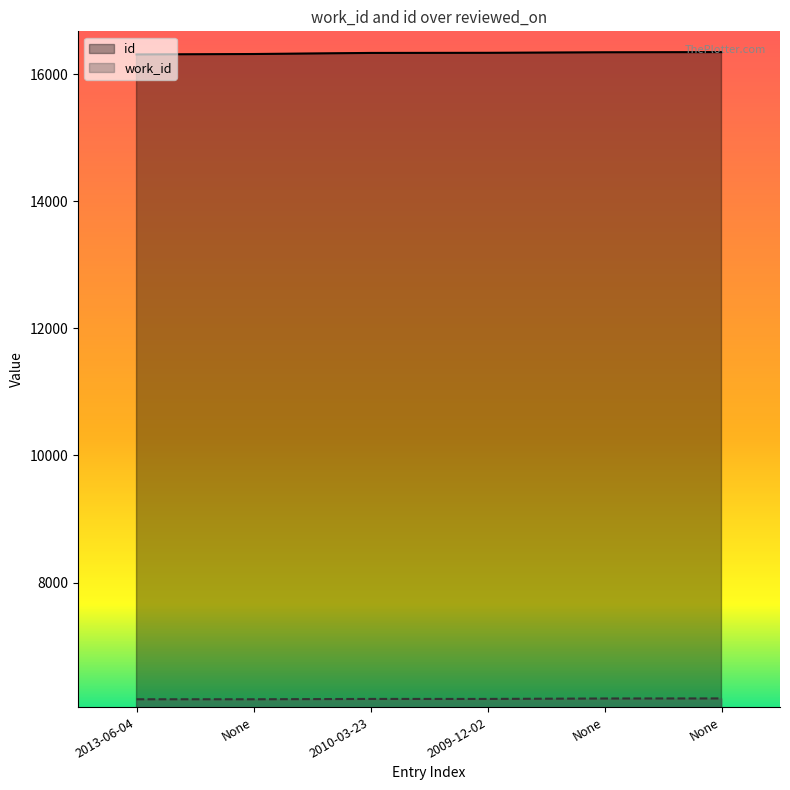

What is the average value of the id series?

16332